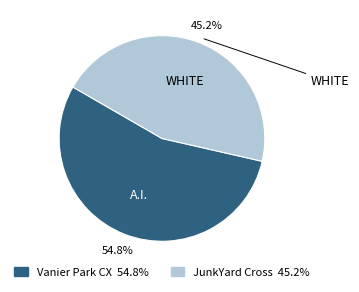

Between JunkYard Cross and Vanier Park CX, which is larger?

Vanier Park CX